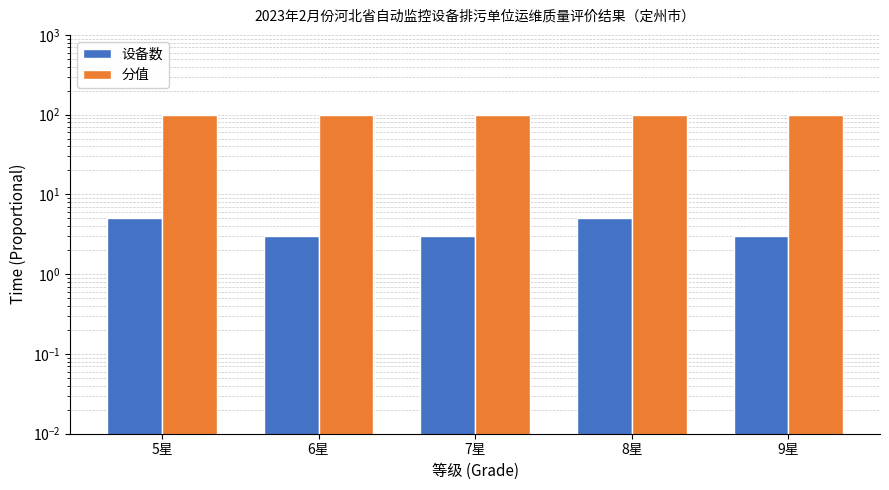

What position from the left is 5星?

1